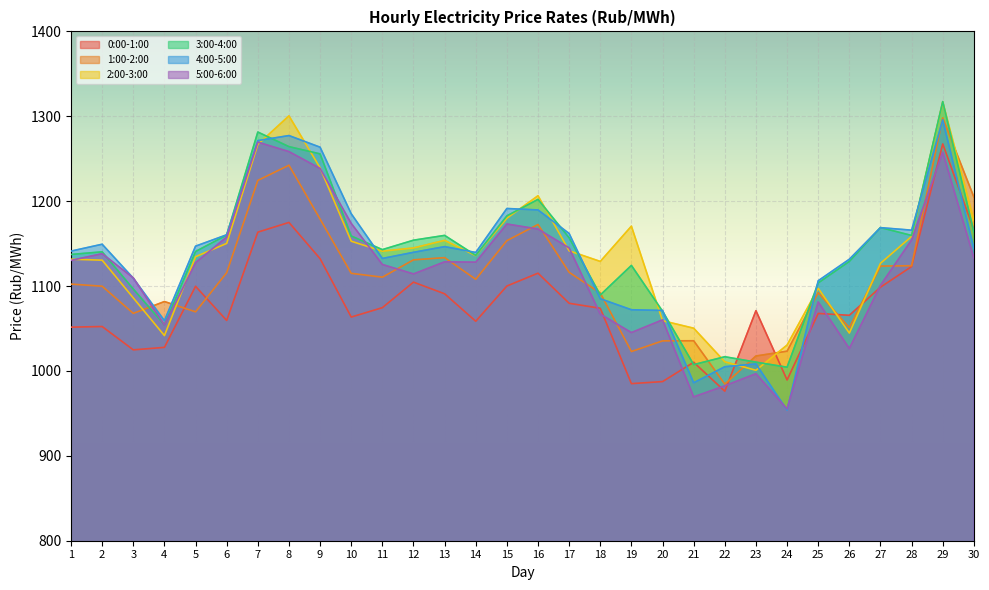

Is it true that 4:00-5:00 equals 1149.3 at 2?

True